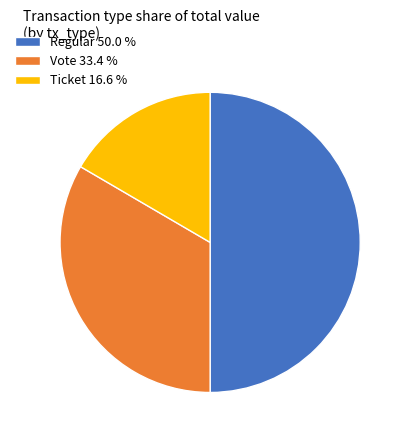

Which has a higher value, Ticket 16.6 % or Vote 33.4 %?

Vote 33.4 %